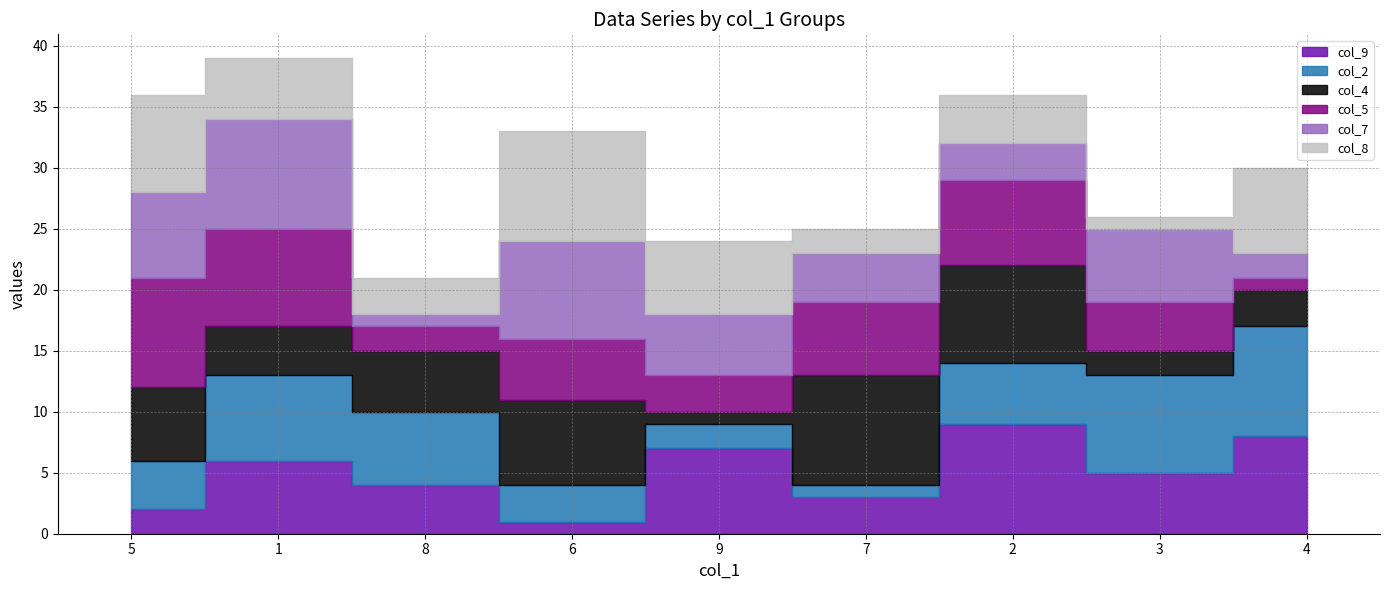

Which series has the widest spread of values?

col_9